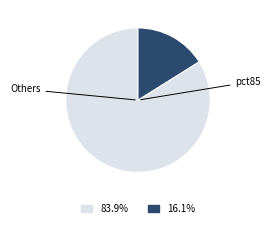

Does any single category account for the majority?

Yes